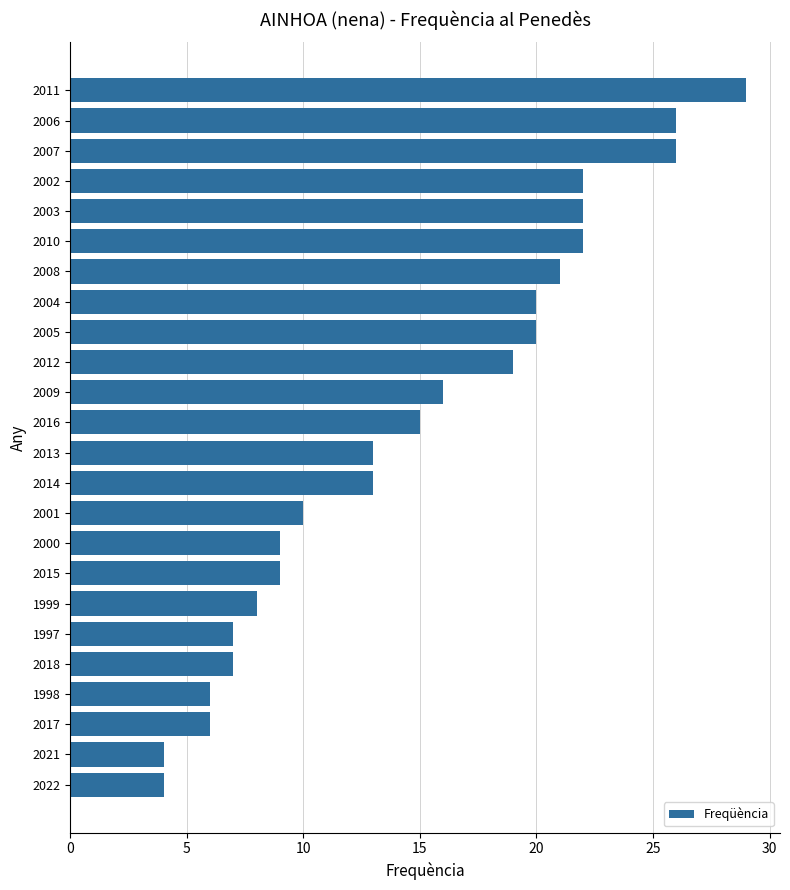

What is the average value?

15